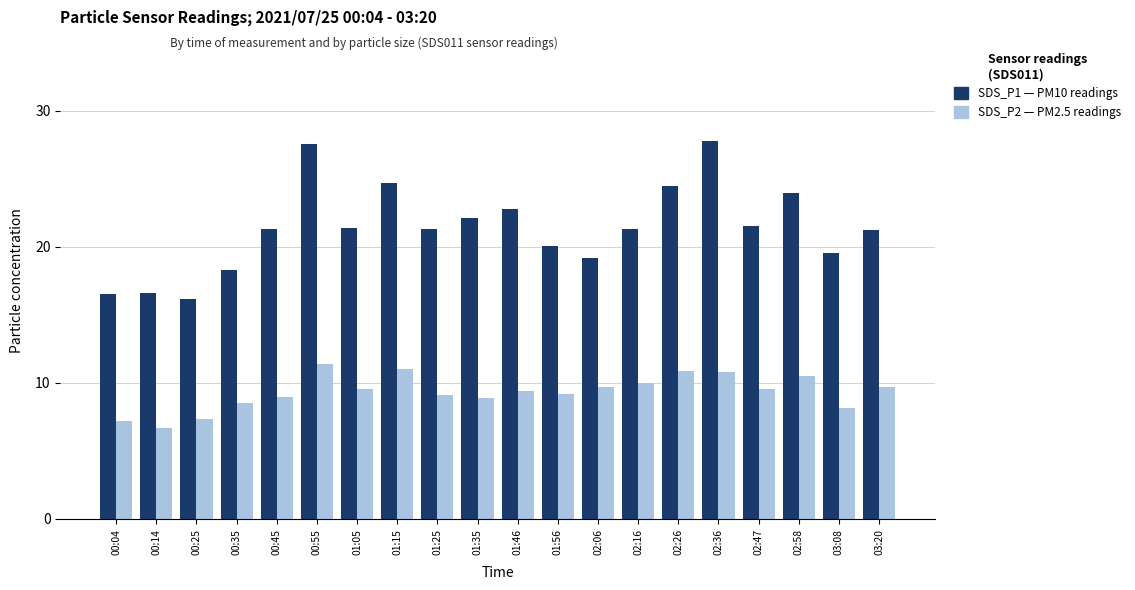

What is the total value across all series at 02:47?

31.1